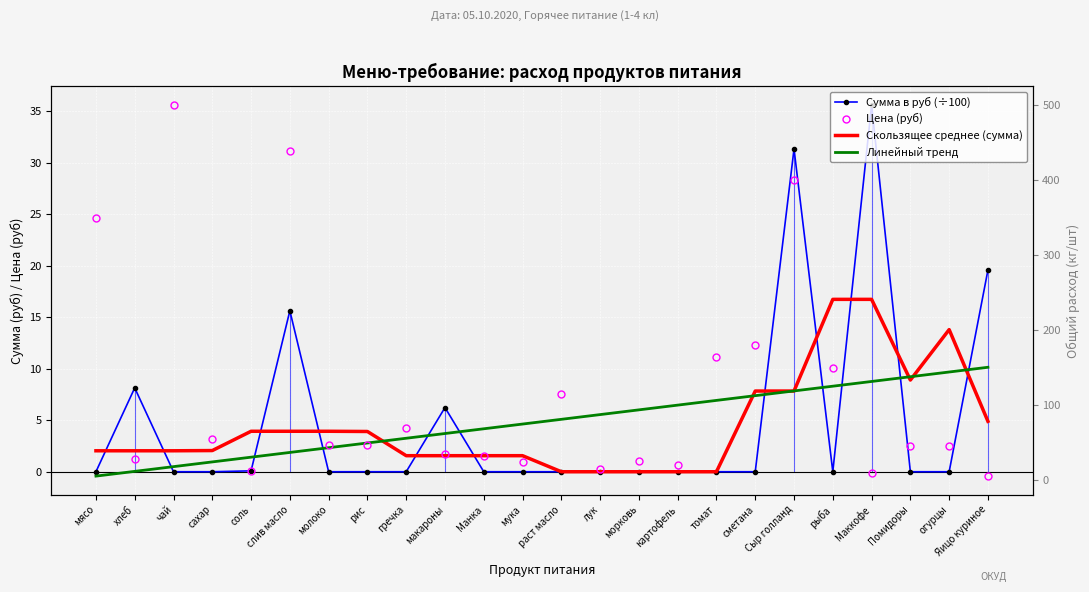

True or false: Линейный тренд has more than 0 interior local peaks.

False